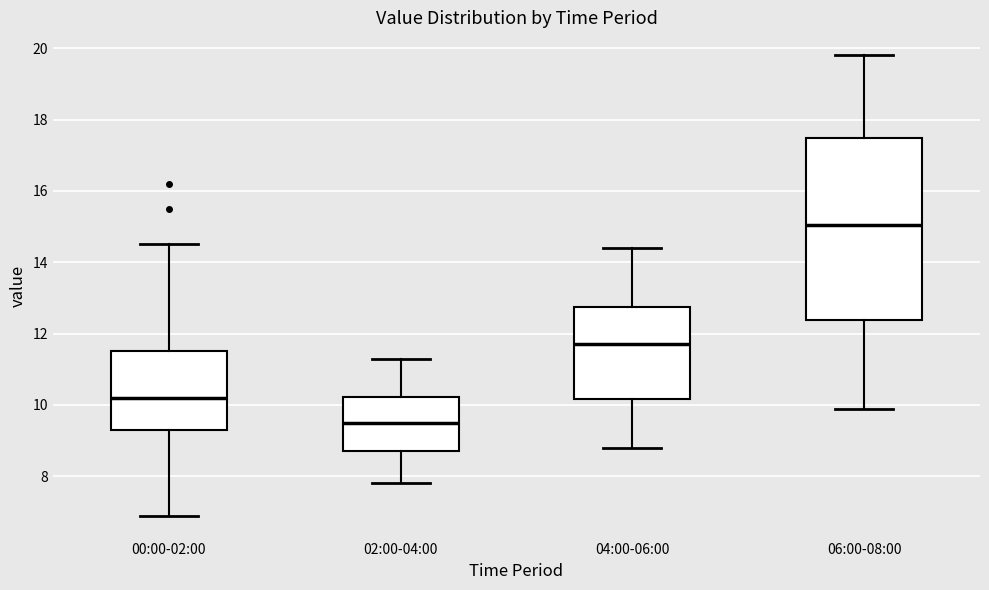

Which box's median line is the highest?

06:00-08:00